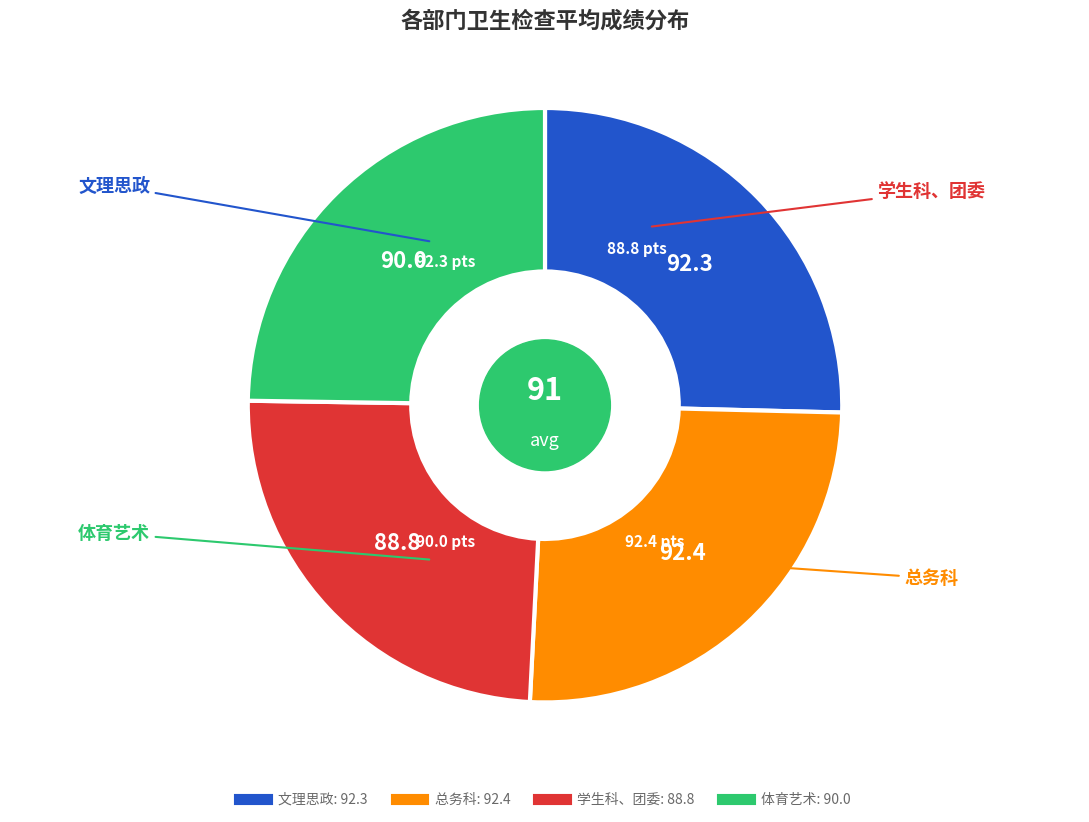

Is there a majority slice in this chart?

No